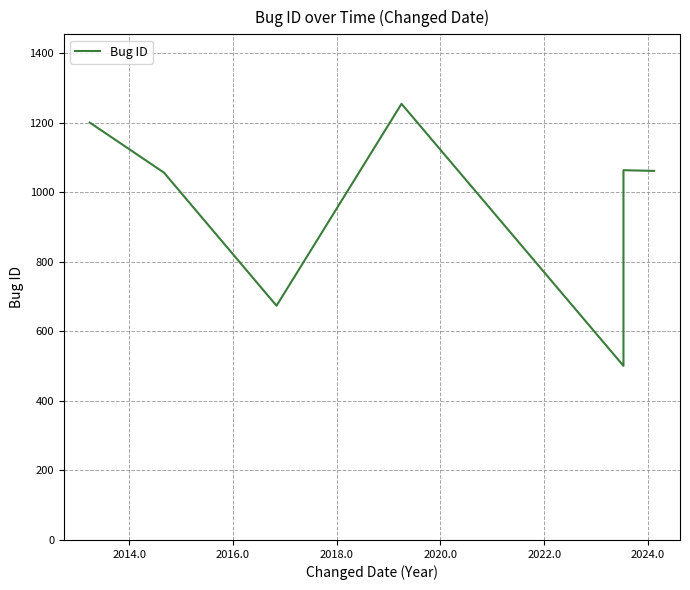

What is the label of the 5th point from the left?

2020.0